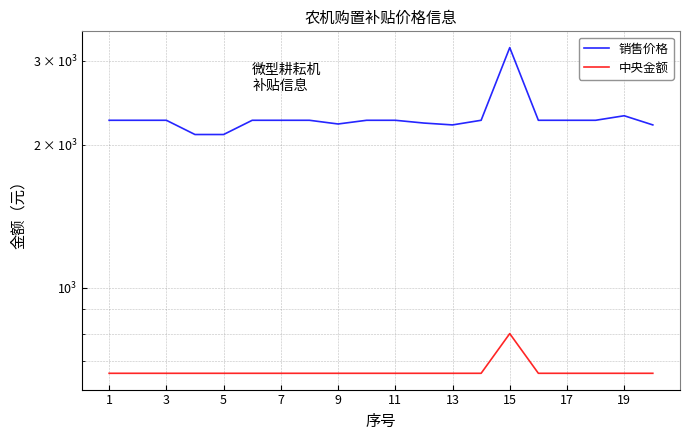

What is the difference between the maximum and minimum values in the 销售价格 series?

1100